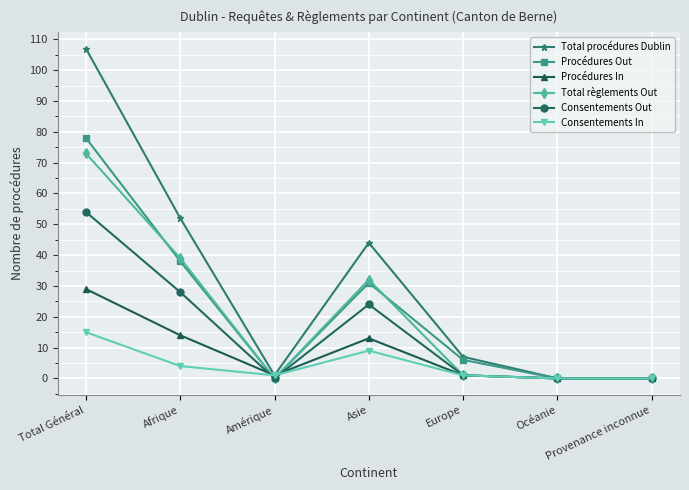

At which category does the chart reach its peak across all series?

Total Général